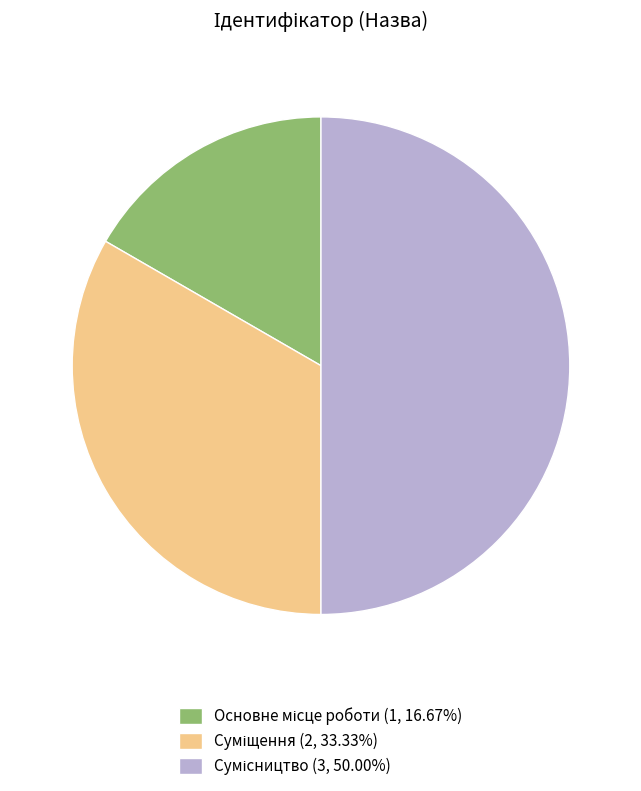

Which category has the smallest portion of the pie?

Основне місце роботи